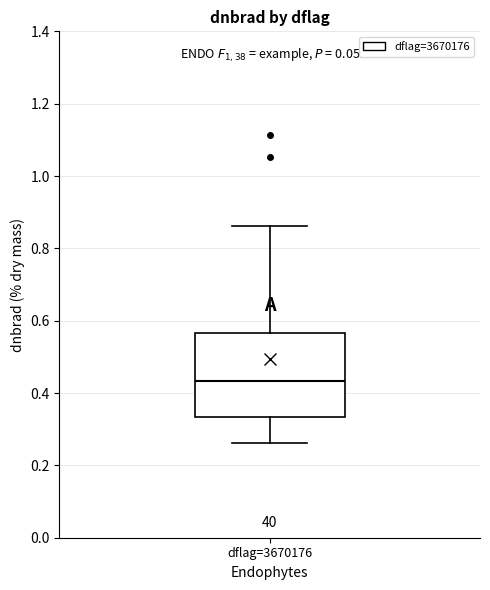

Transcribe this box plot: give where the median line is, the range the box spans, and where the two whiskers end, as read against the y-axis. The values are not printed on the chart, so give them approximately, as read against the axis.

median 0.44, box 0.34 to 0.56, whiskers 0.26 to 0.86